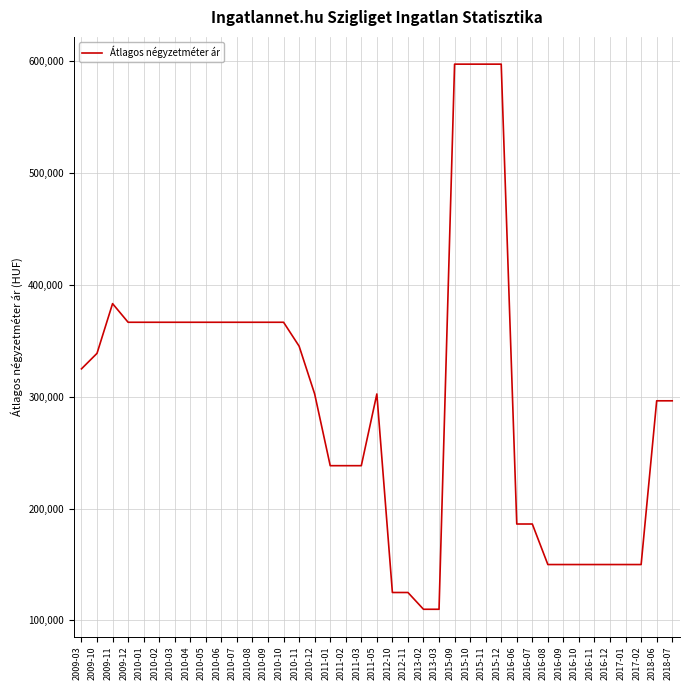

Which has a higher value, 2016-07 or 2013-03?

2016-07